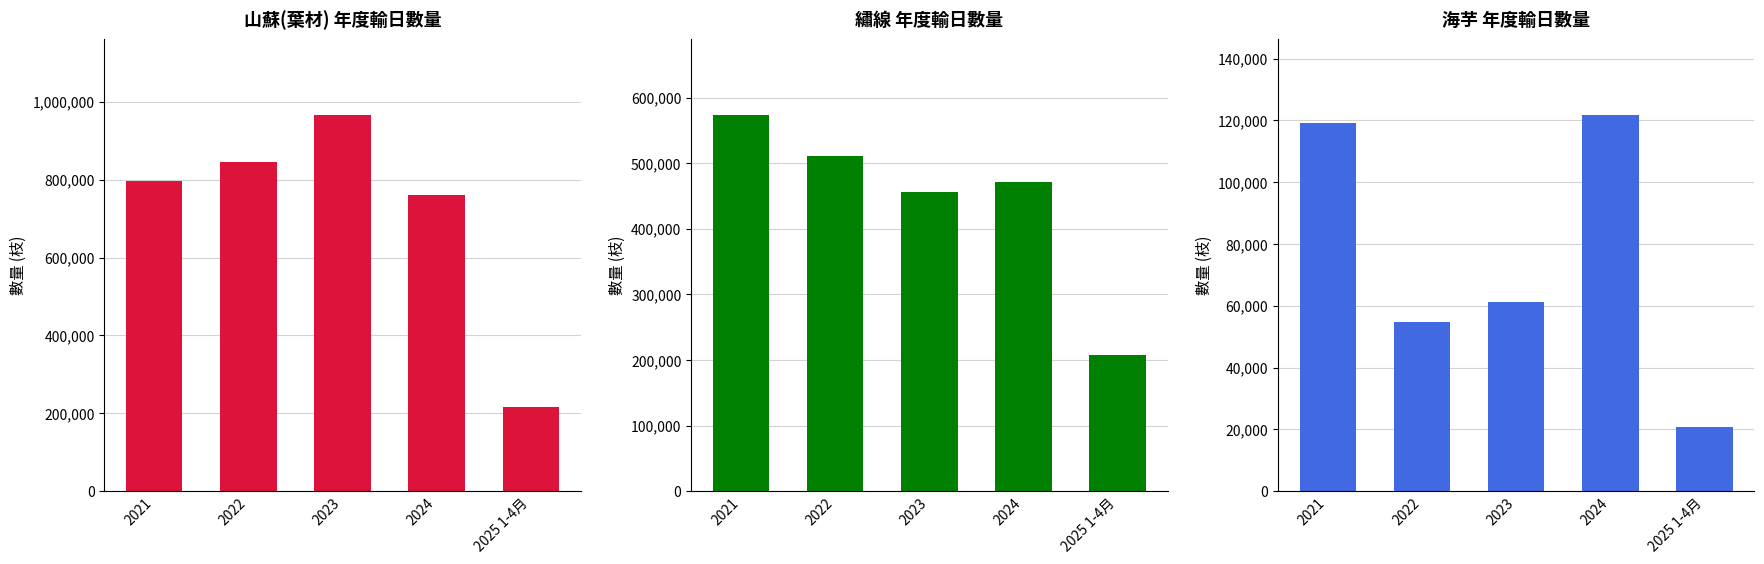

Where is 繡線 nearest to the value 391195?

2023